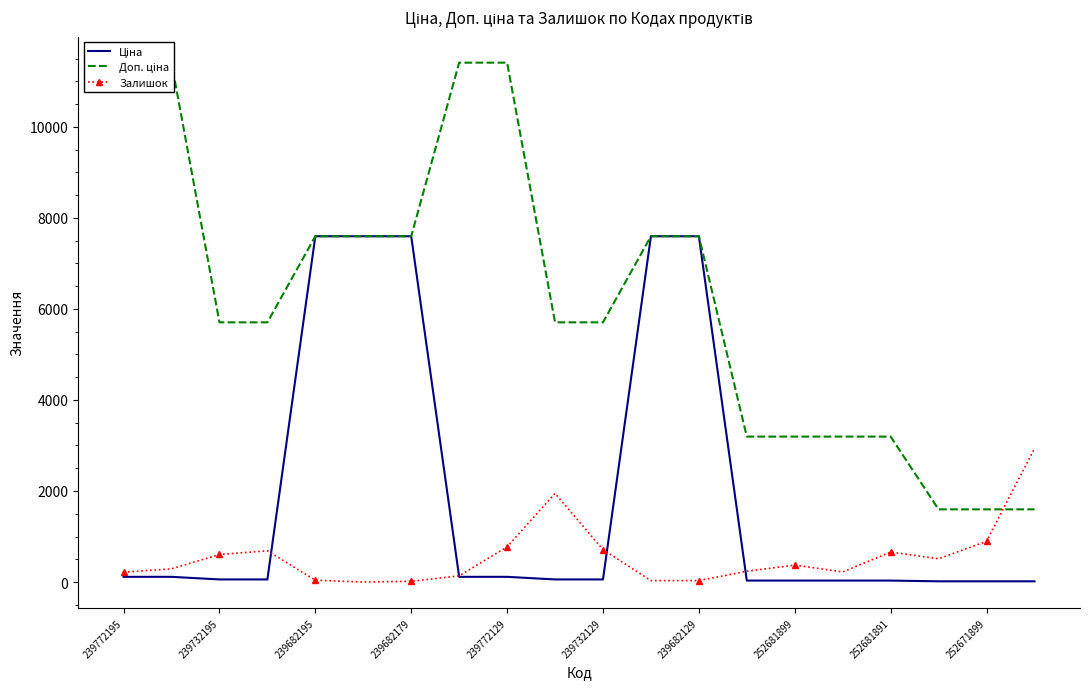

Which series ends up on top after the final intersection of Залишок and Доп. ціна?

Залишок